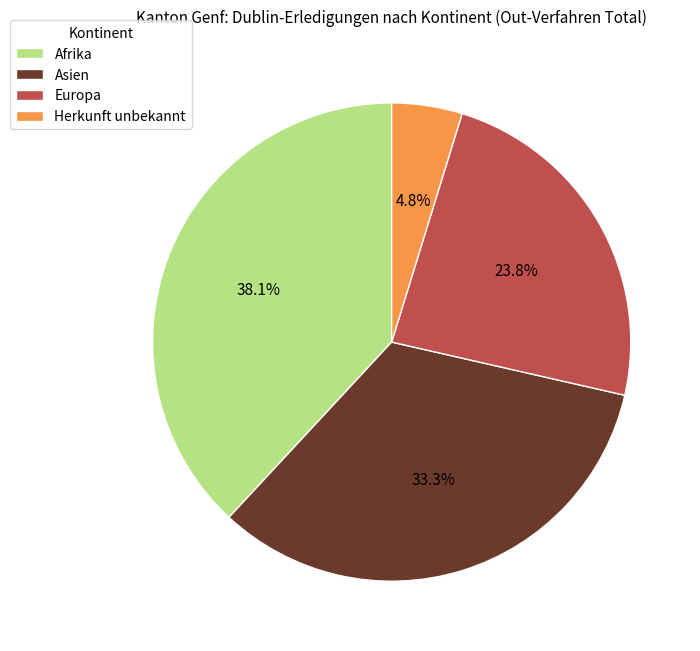

Is Afrika the majority of the pie?

No